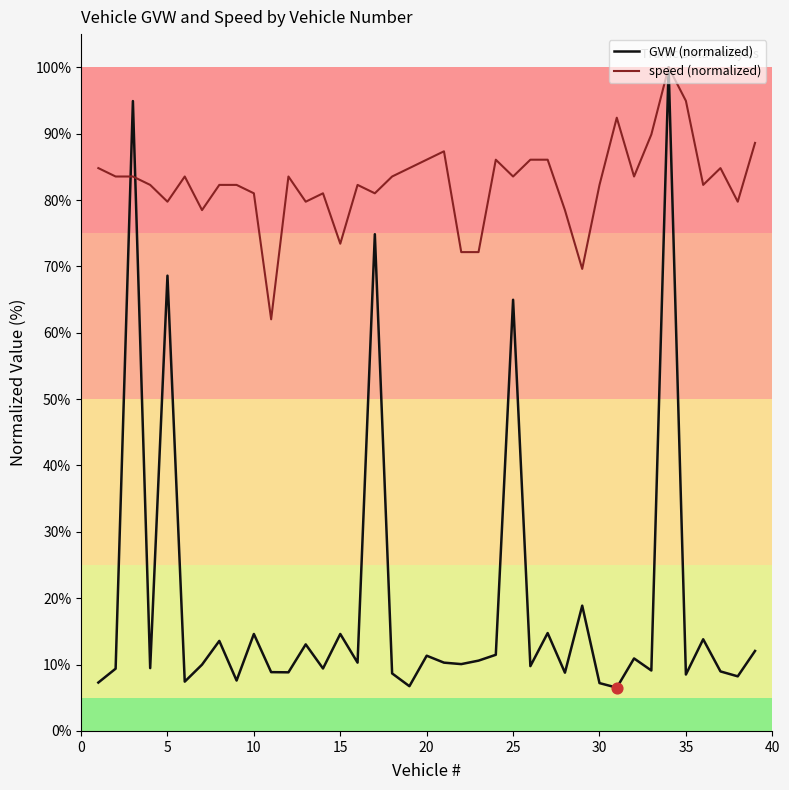

Which series has the largest total across all categories?

speed (normalized)